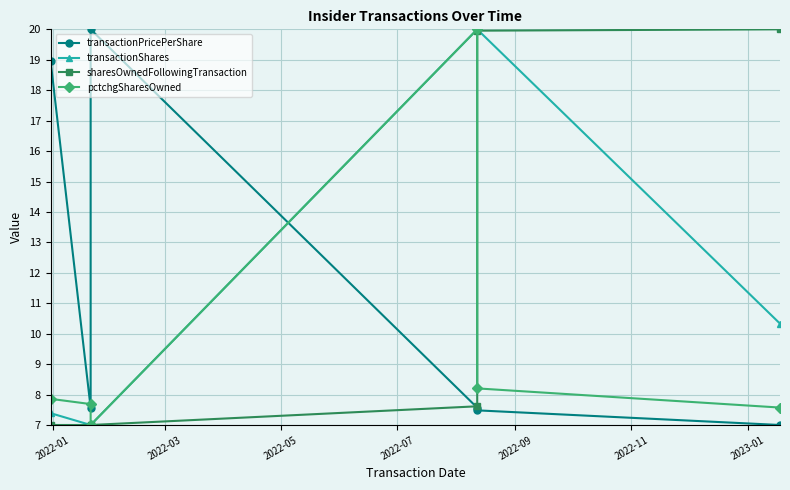

In transactionPricePerShare, how many points are lower than both neighbors (excluding endpoints)?

1